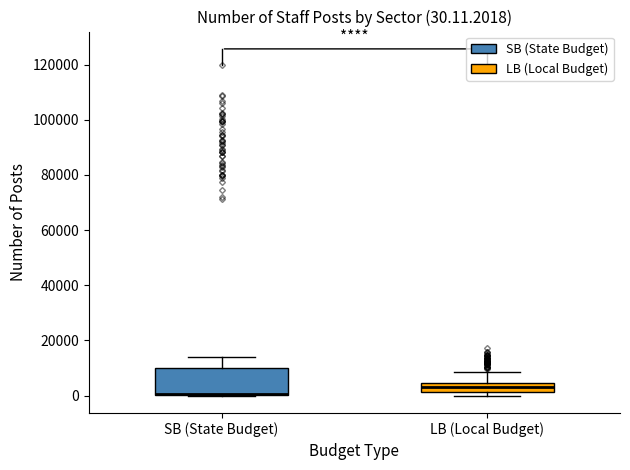

Which box's median line is the lowest?

SB (State Budget)